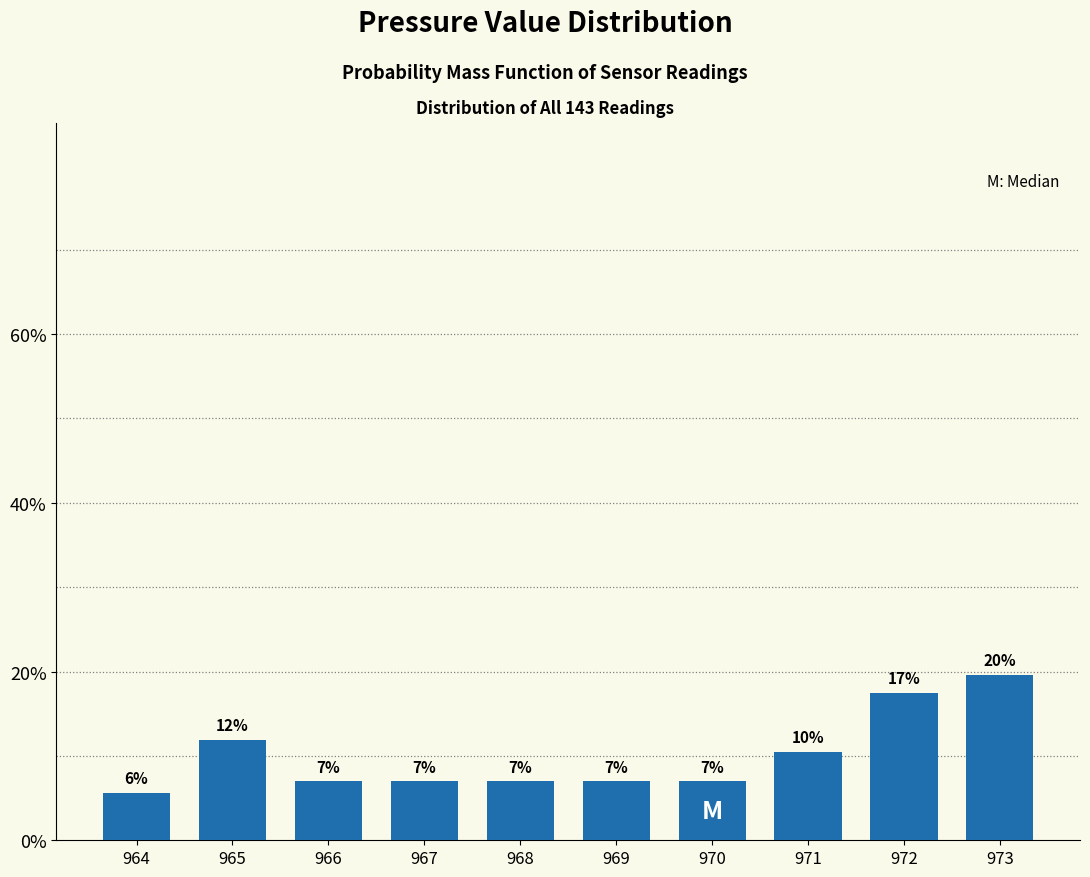

Over which range of the x-axis is the bar tallest?

972.5 to 973.5